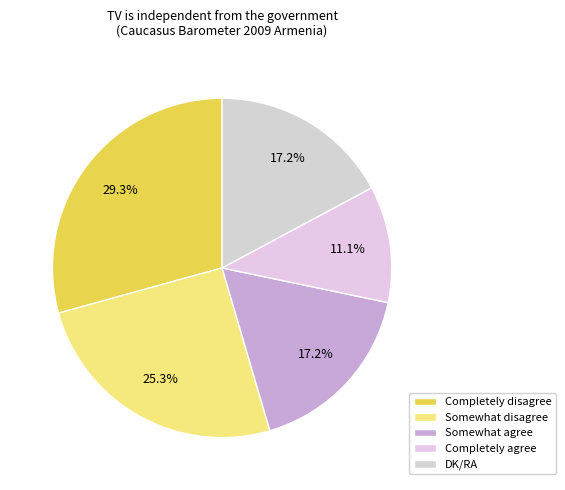

How many slices are in this pie chart?

5